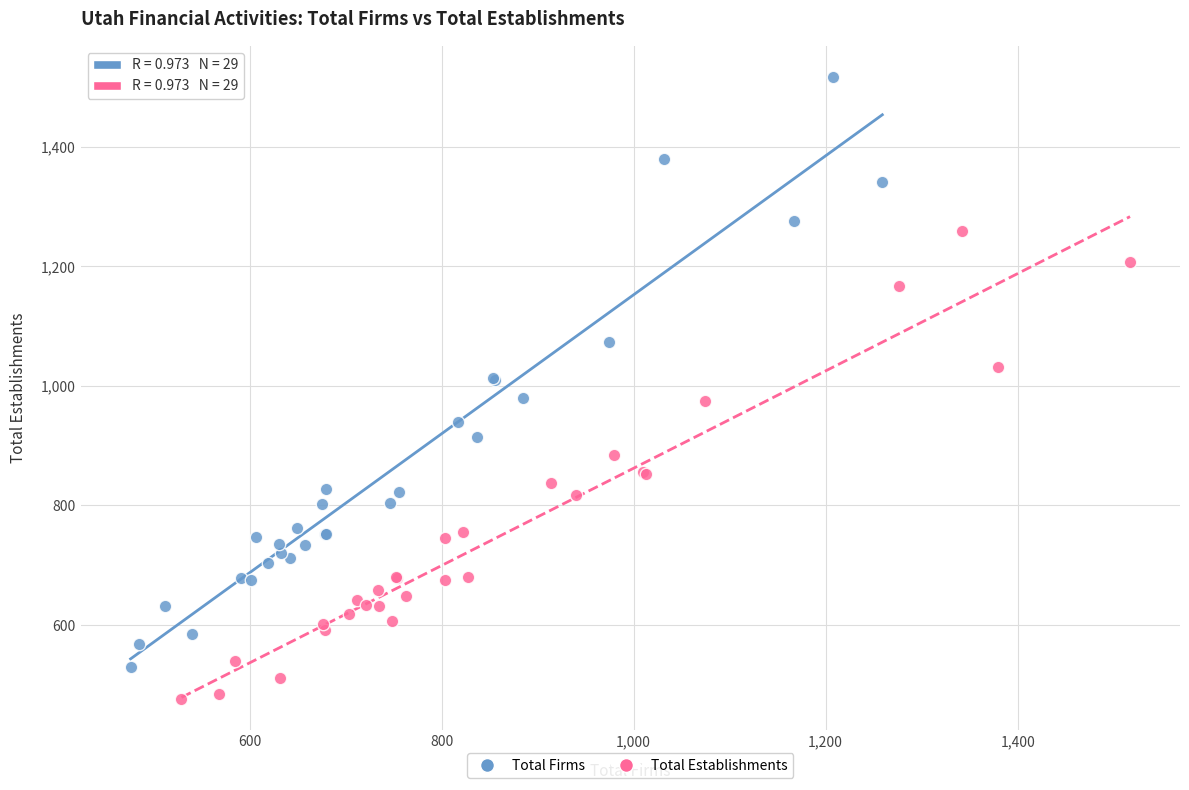

Which series contains the highest Y value?

Total Firms